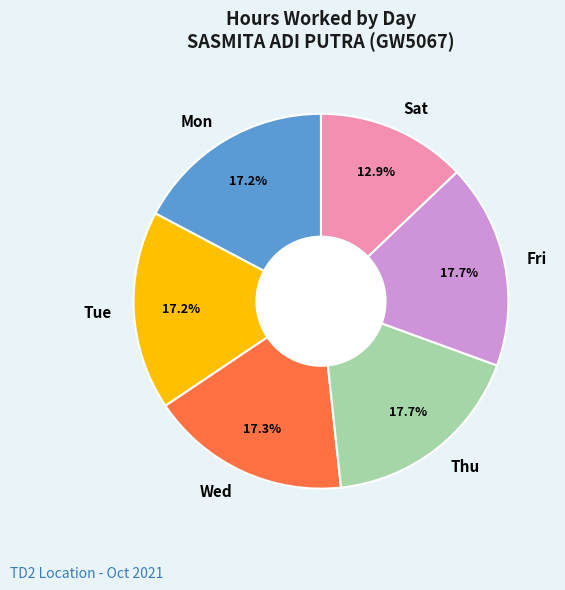

What portion of the pie excludes Mon?

82.8%